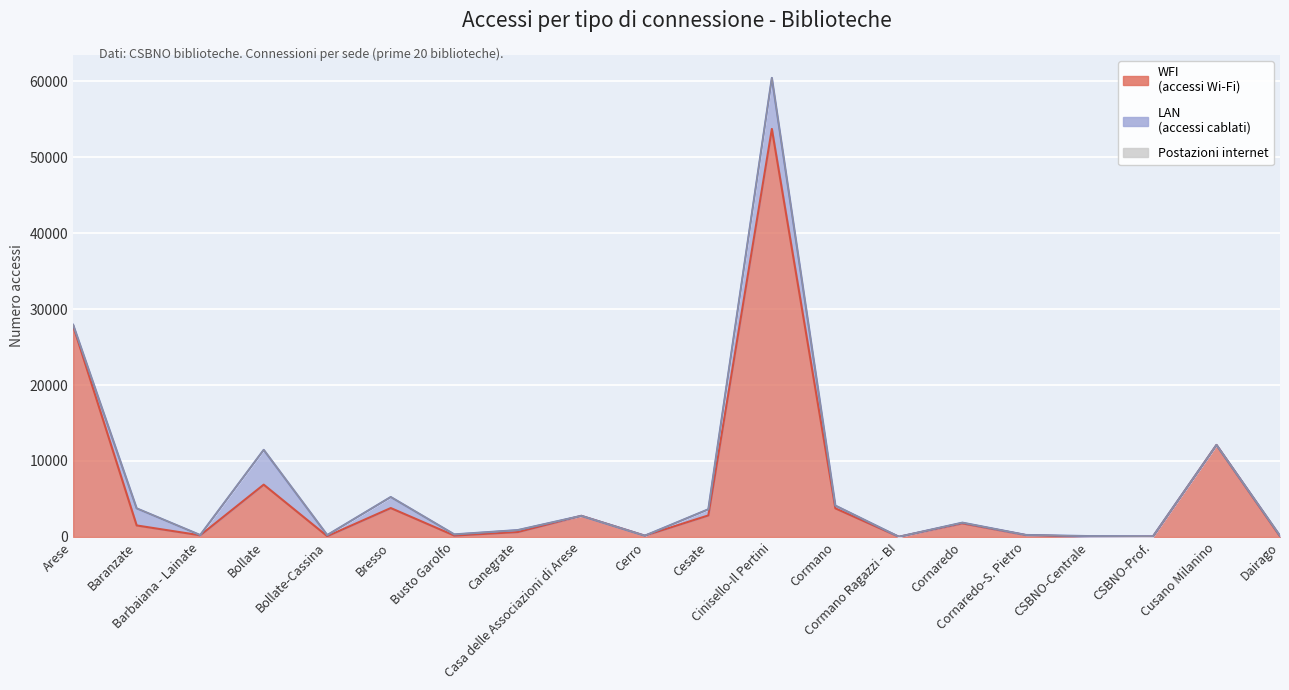

How many intersections are there between Postazioni internet and LAN?

6